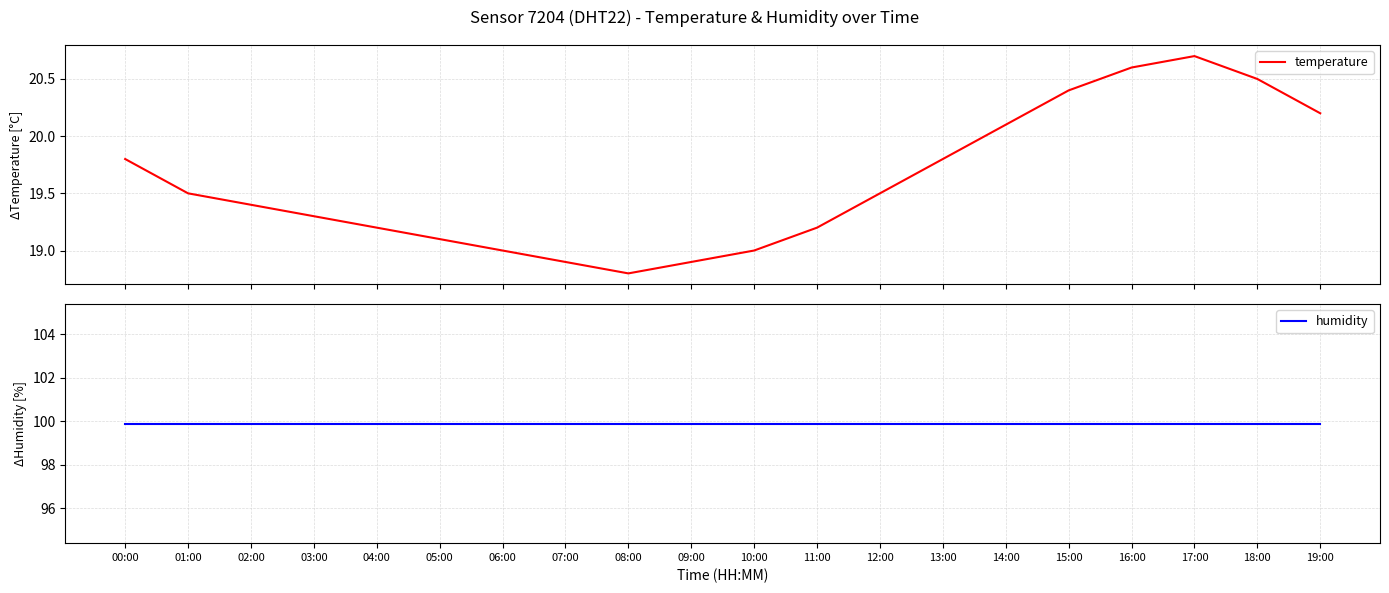

True or false: temperature and humidity intersect in this chart.

False